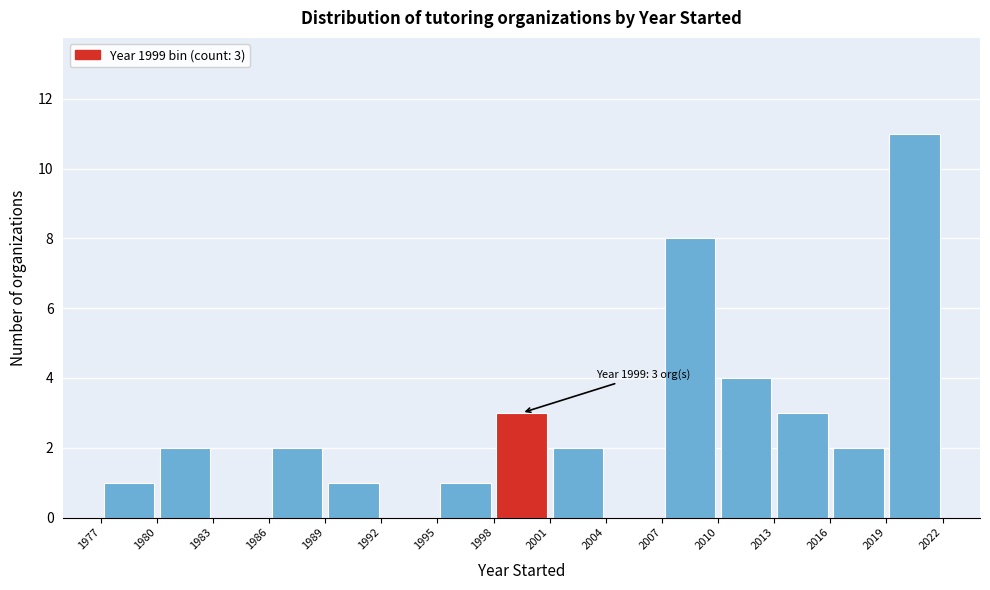

Over which range of the x-axis is the bar tallest?

2019 to 2022